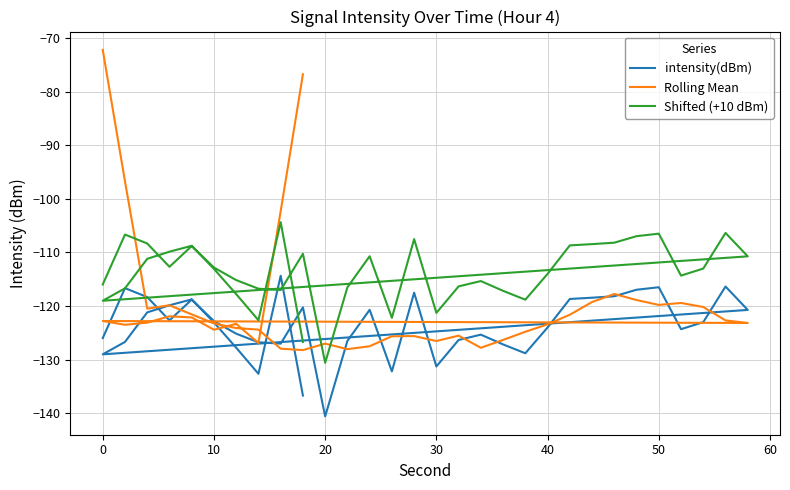

How many lines are shown in the chart?

3